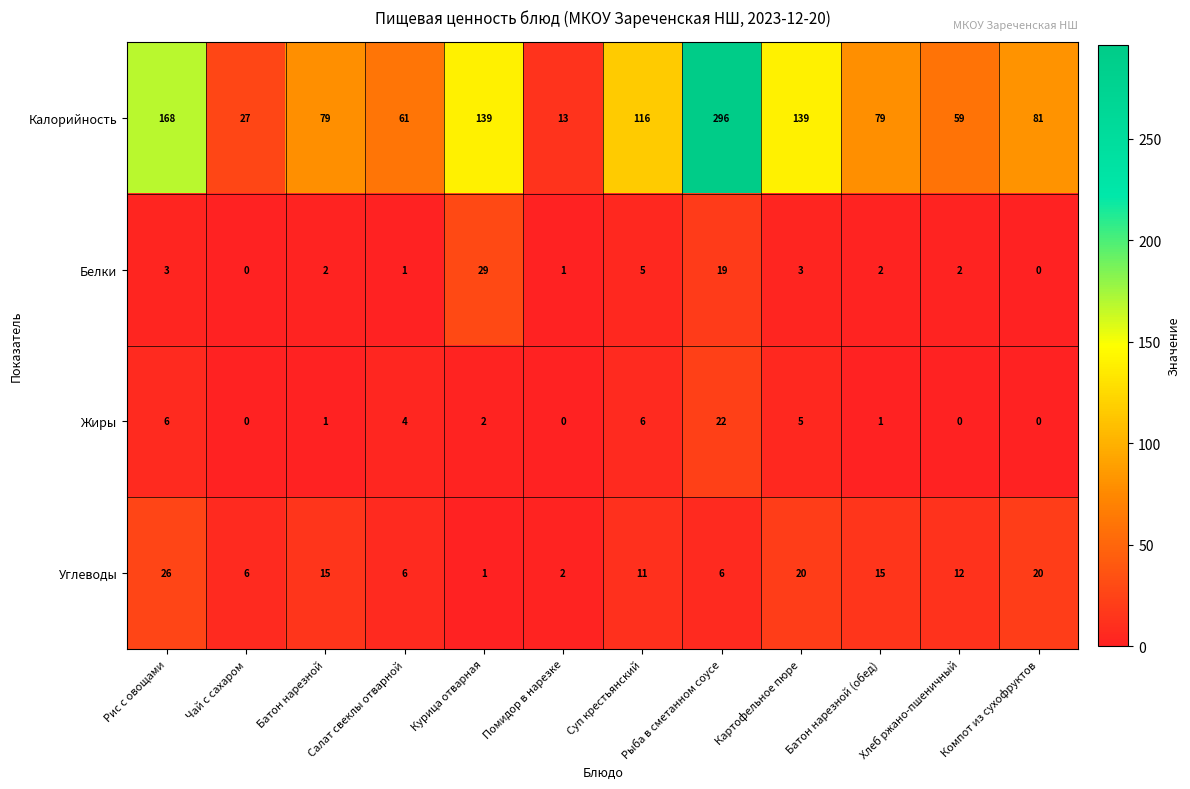

How many data points does each series have?

12